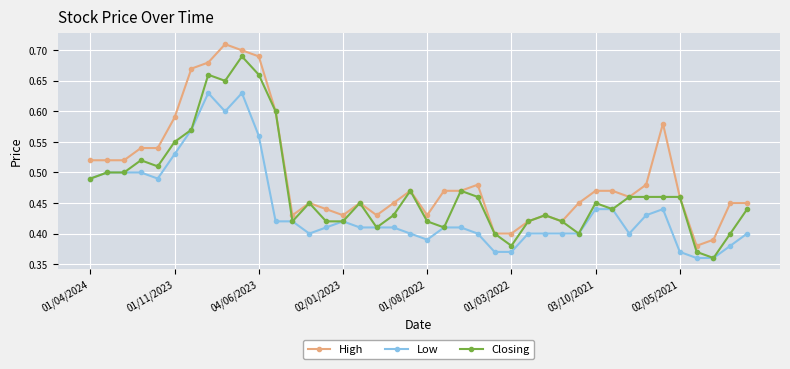

True or false: Low and High cross at least once.

False